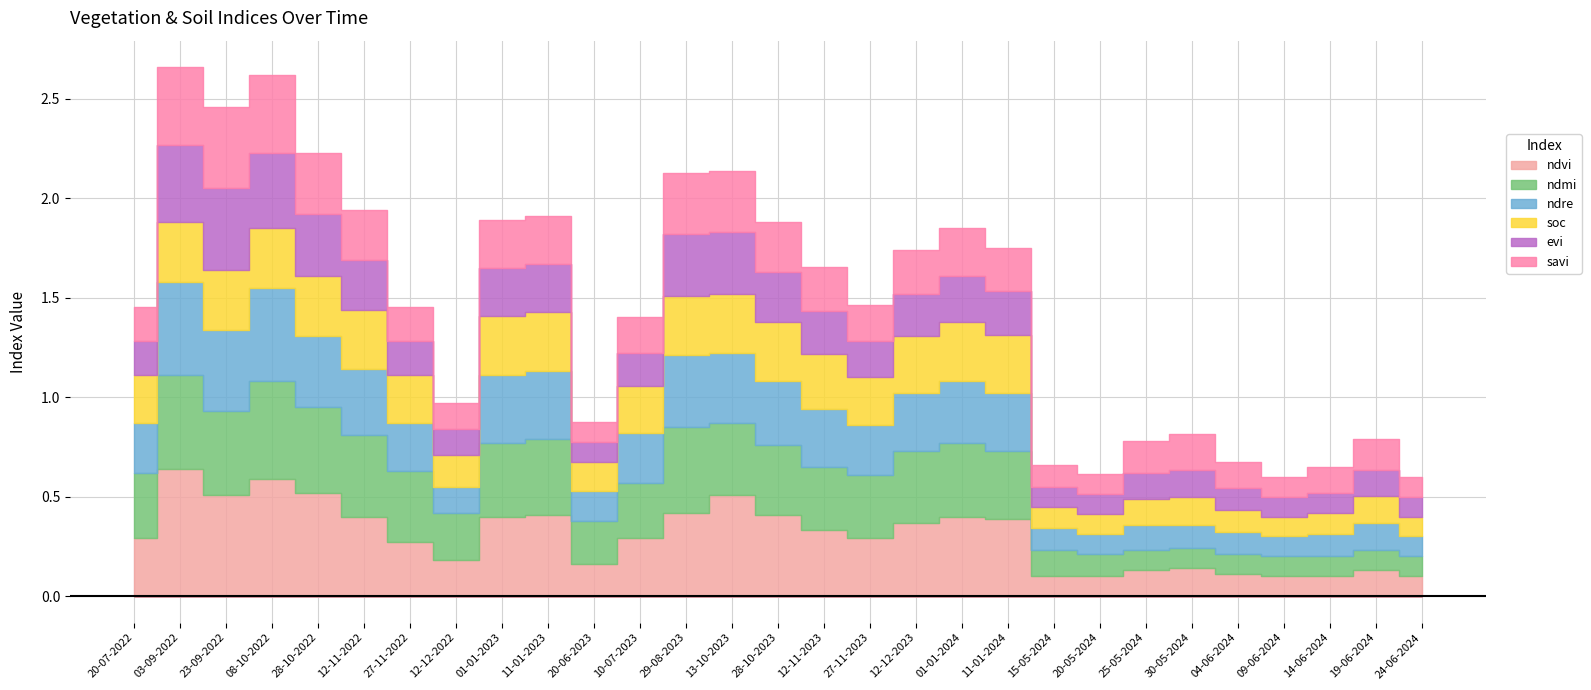

What is the total value across all series at 13-10-2023?

2.1